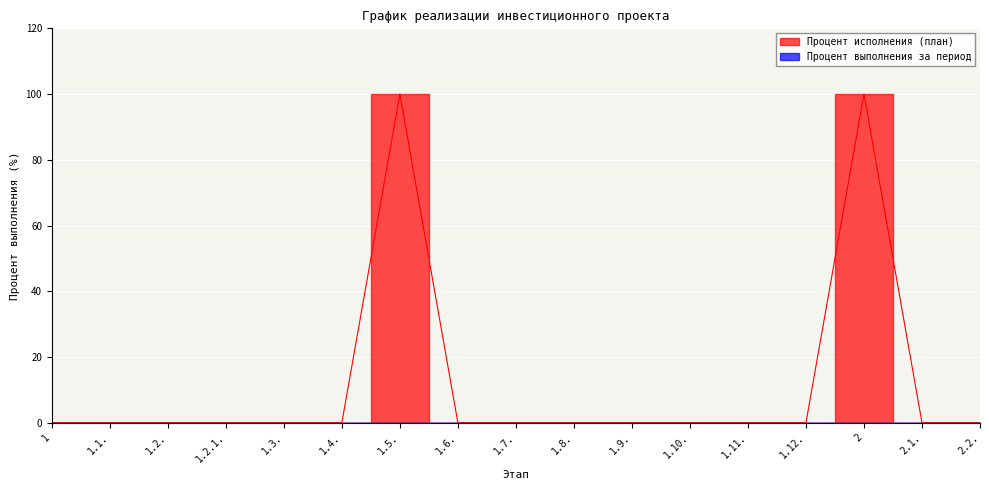

What is the difference between the second highest and minimum values?

100